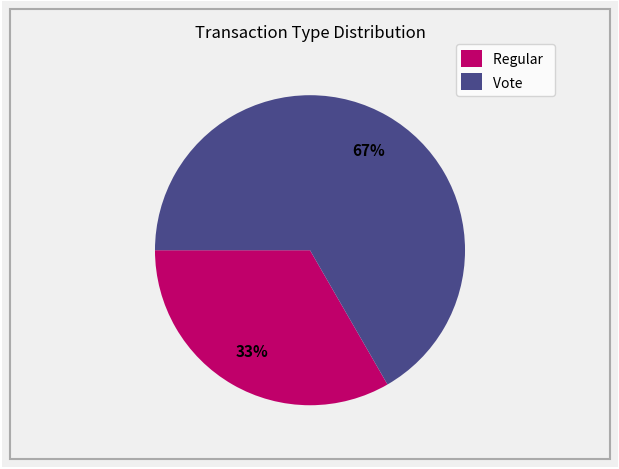

Is it true that Regular is 33% of the pie?

True